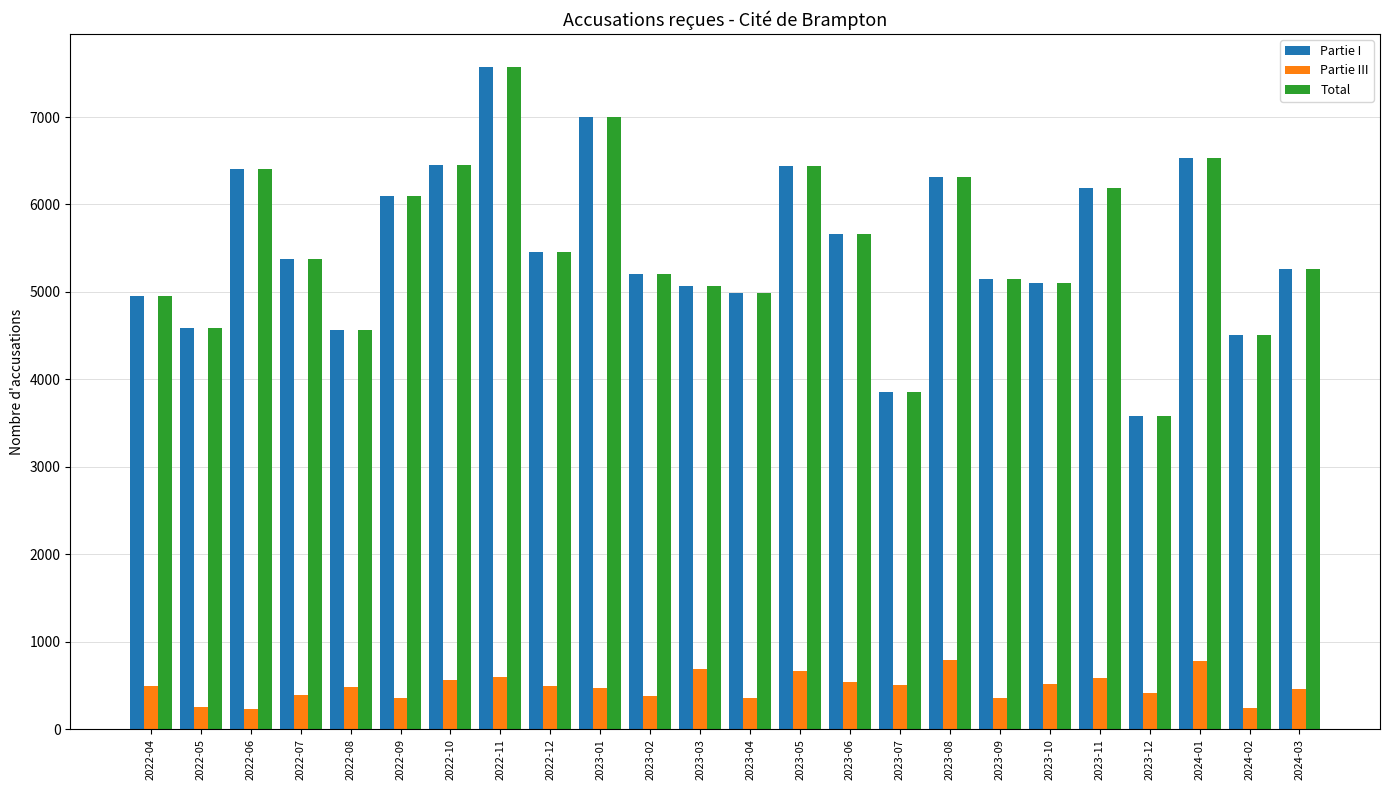

At which label does Total reach its peak?

2022-11